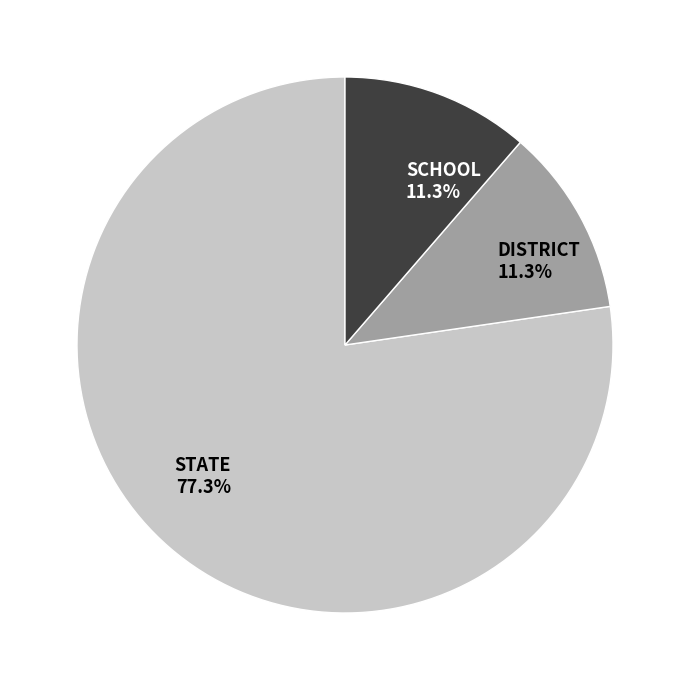

What percentage is the STATE slice, to the nearest percent?

77%